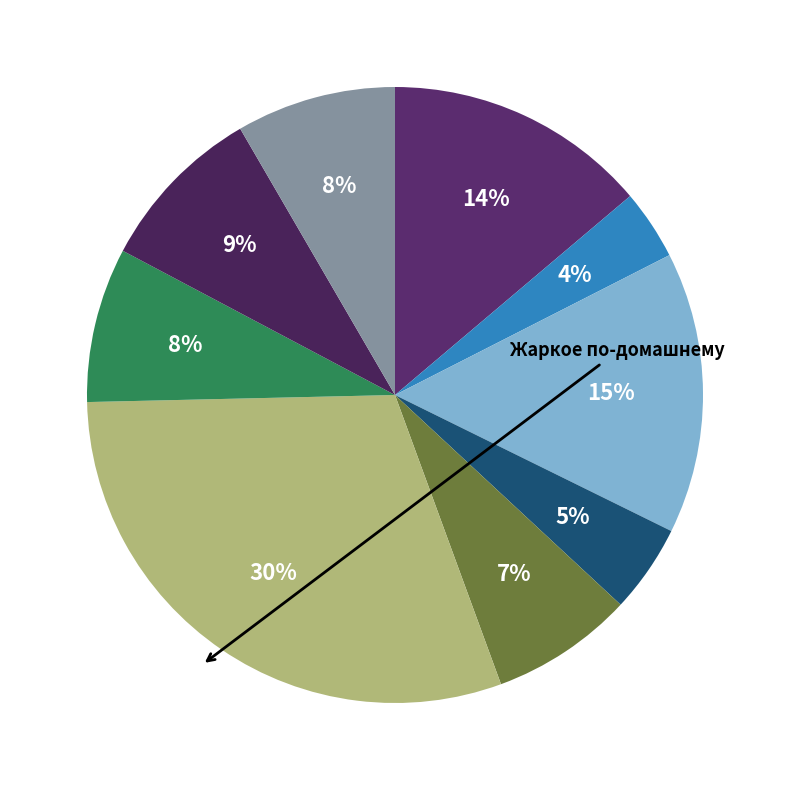

Which slice is the smallest?

Чай с сахаром